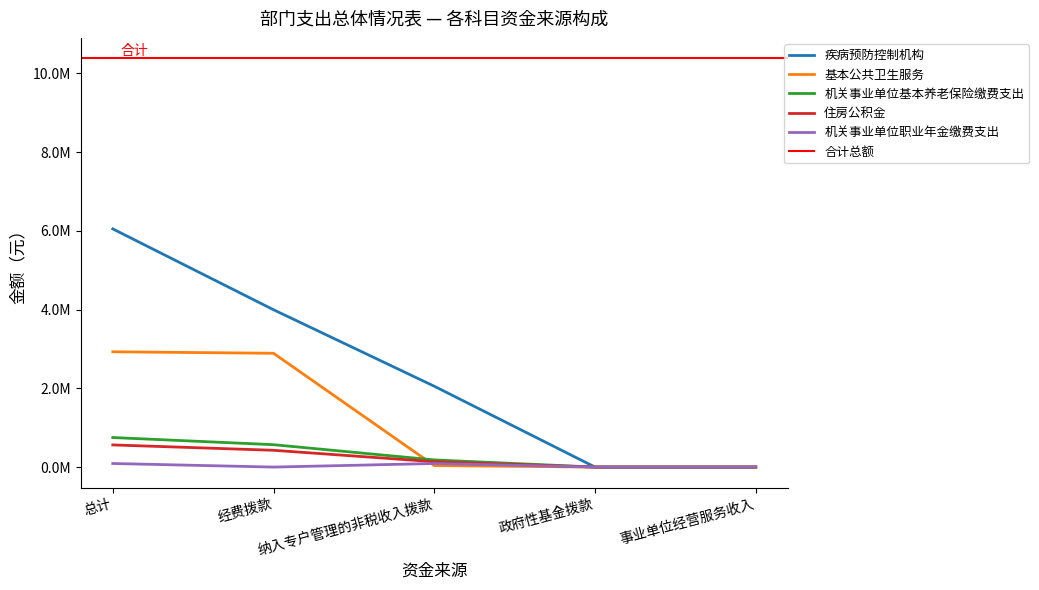

List the labels in order of 基本公共卫生服务 value, smallest first.

政府性基金拨款, 事业单位经营服务收入, 纳入专户管理的非税收入拨款, 经费拨款, 总计